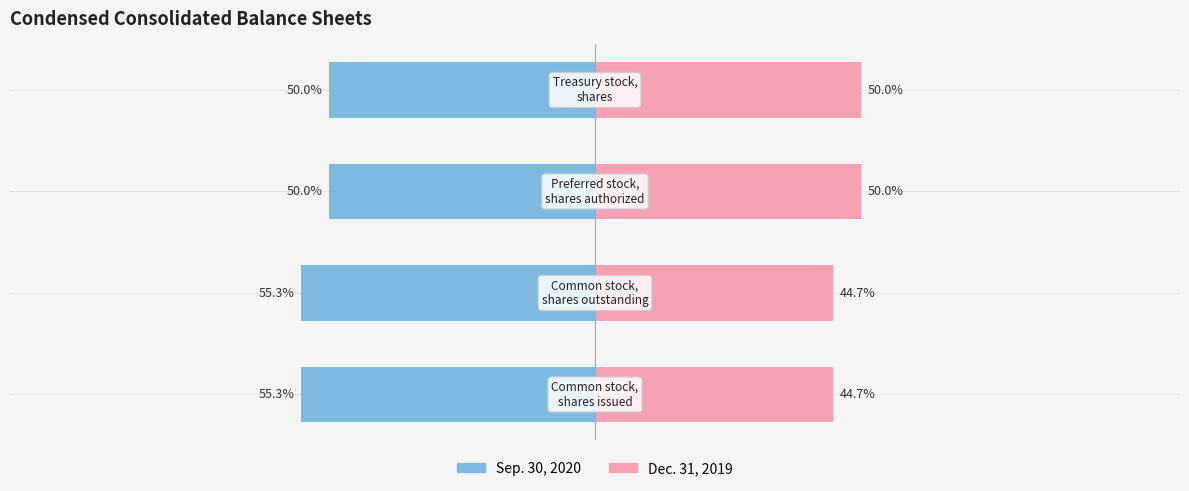

Reading left to right, transcribe all the data shown in this chart.

Sep. 30, 2020: -55.3	-55.3	-50.0	-50.0
Dec. 31, 2019: 44.7	44.7	50.0	50.0